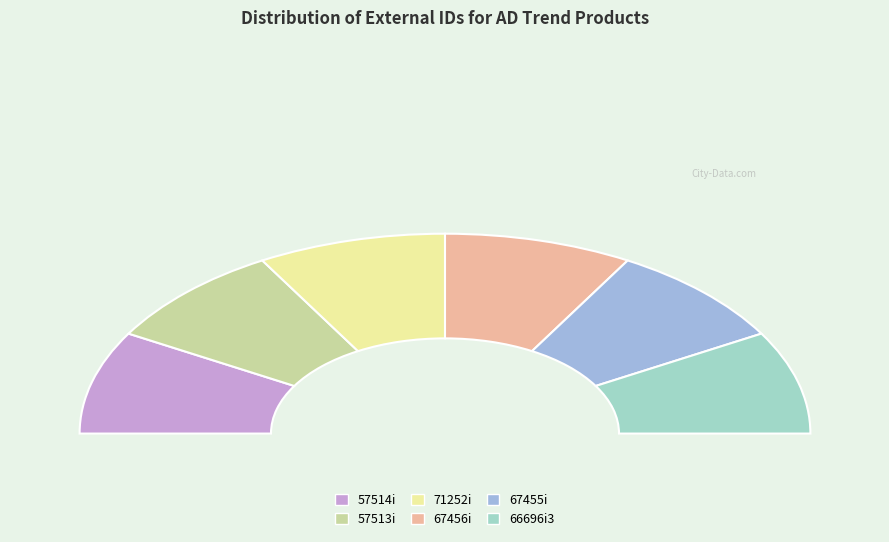

The 66696i3 slice represents 17% of the pie. True or false?

True